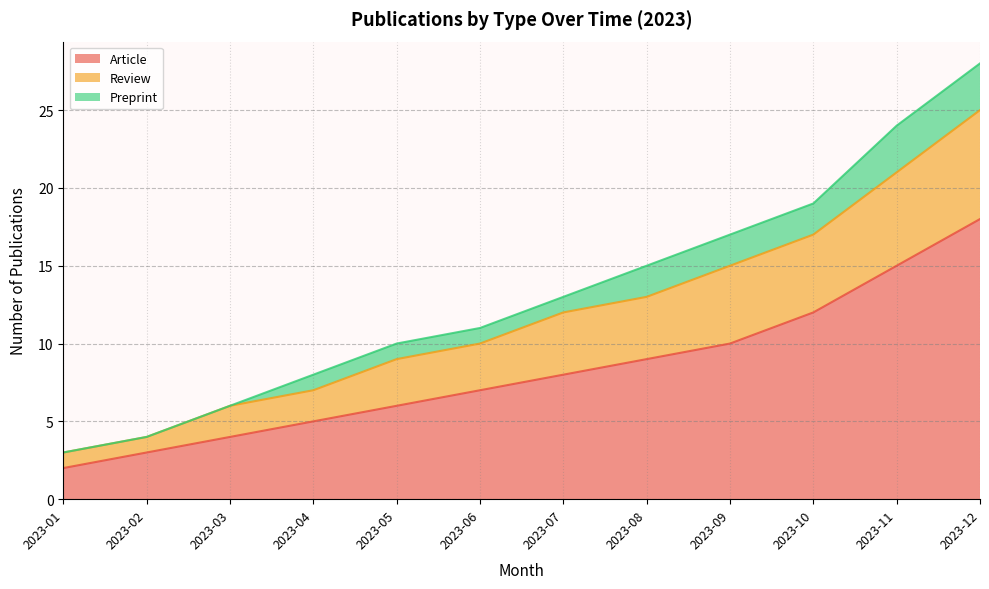

What is the difference between the Article values at 2023-09 and 2023-12?

8